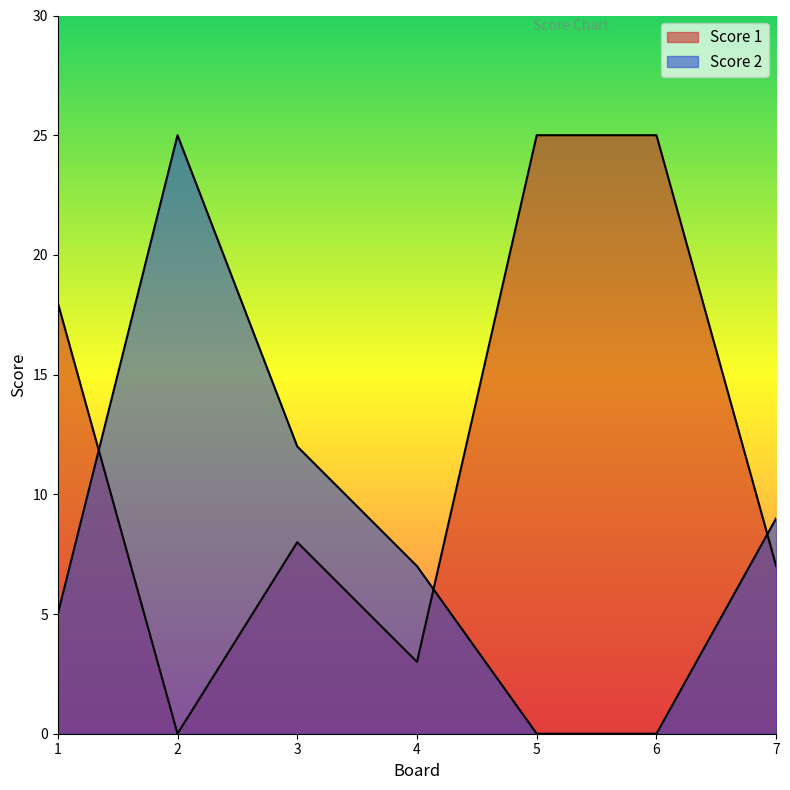

Where do Score 1 and Score 2 first cross each other?

1 and 2